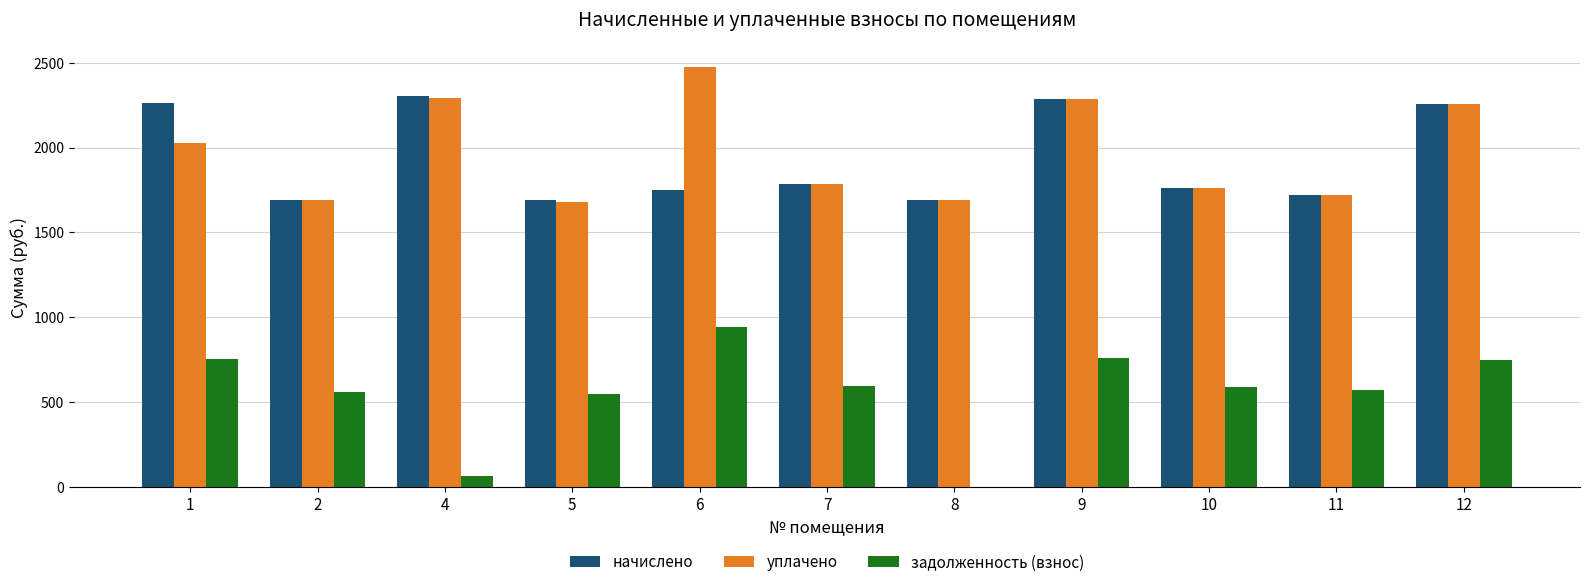

What is the total value across all series at 8?

3380.0